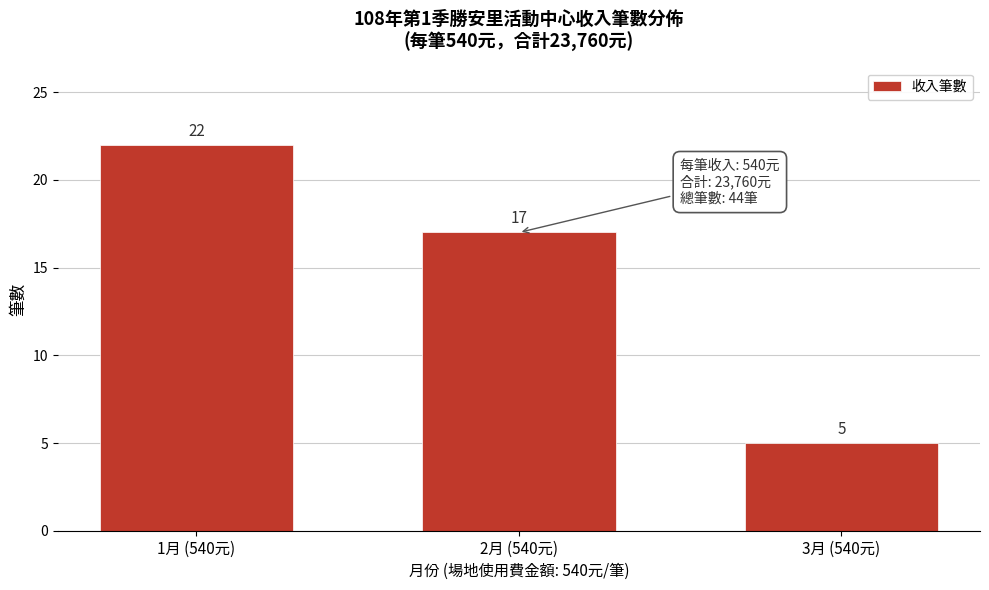

Reading right to left, what are all the values shown in this chart?

3月 (540元)=5	2月 (540元)=17	1月 (540元)=22